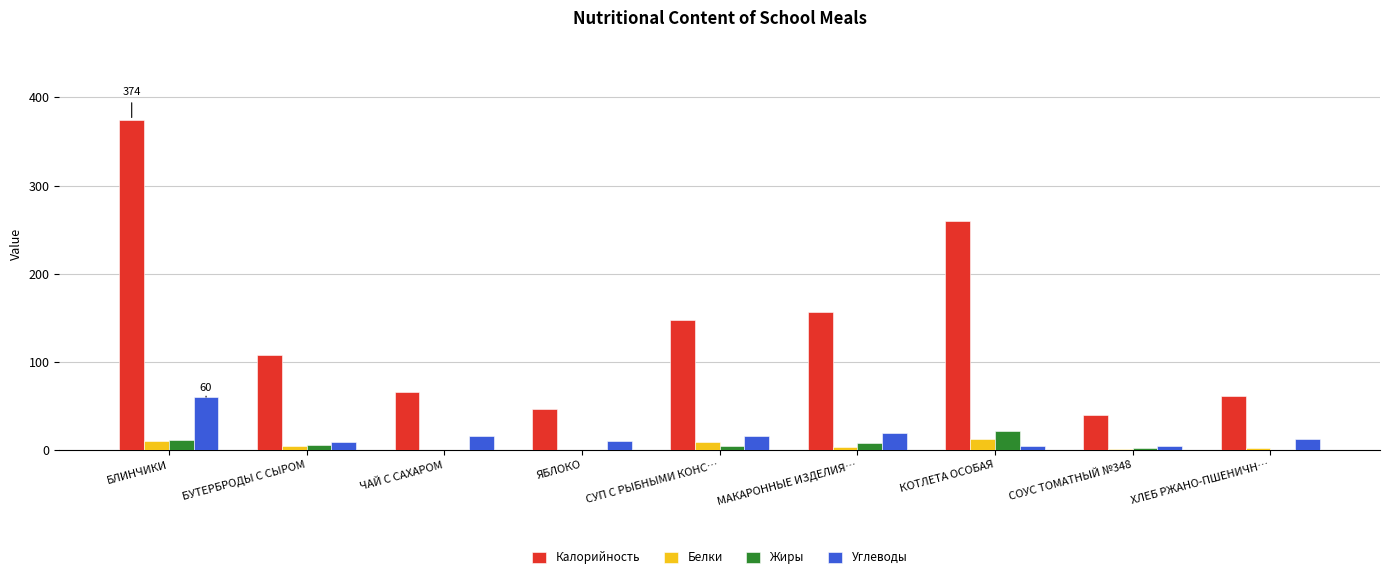

What is the greatest value displayed?

374